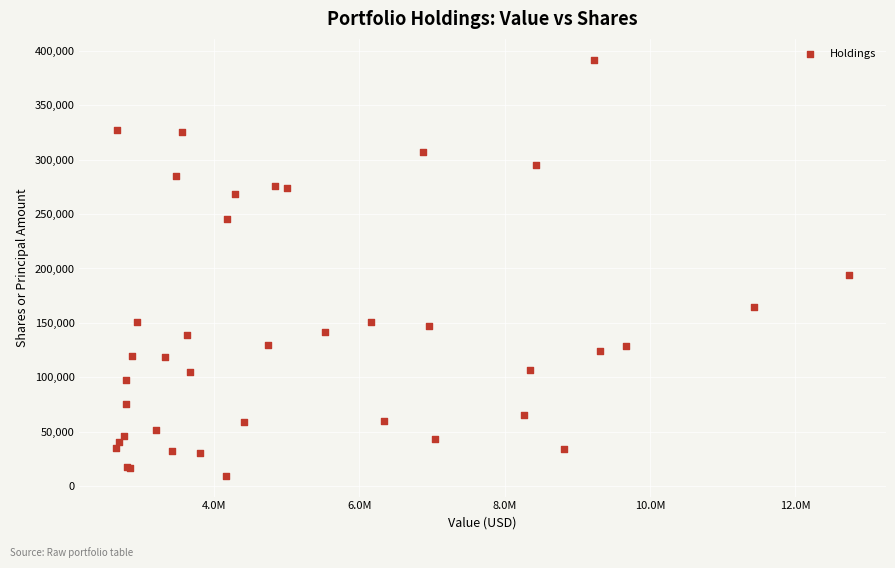

What Y value in the scatter plot is closest to 200700?

193600